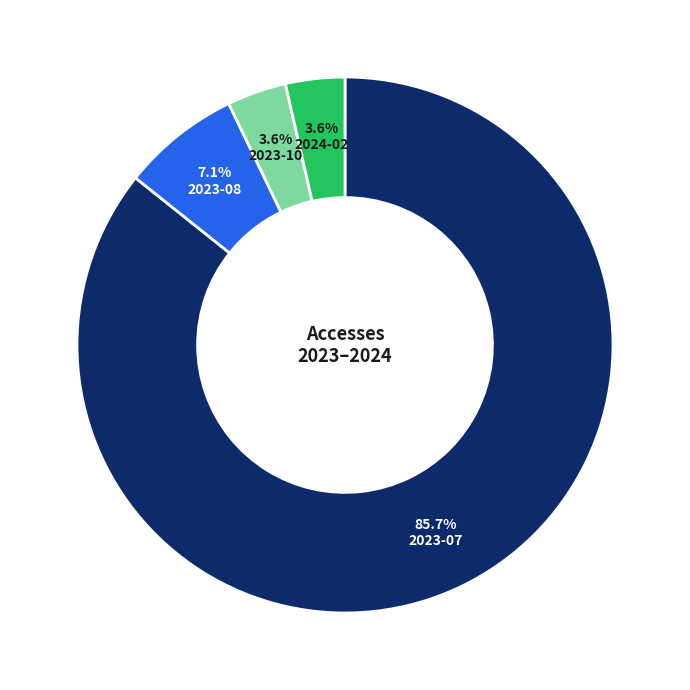

To the nearest percent, what is the average slice percentage?

25%